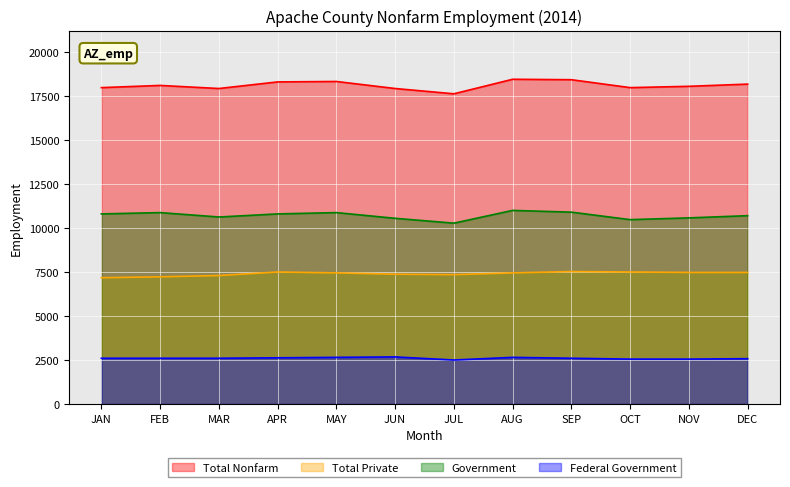

The Total Private series shows 7525 at SEP. True or false?

True